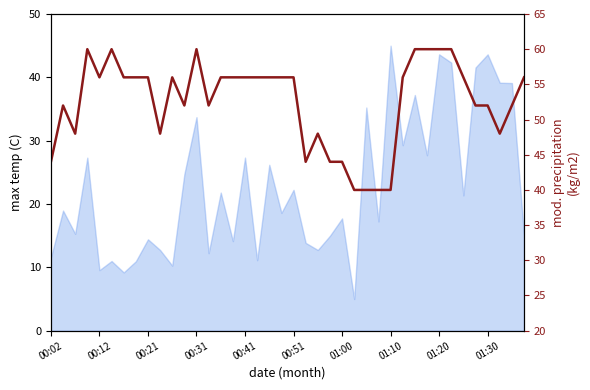

Reading left to right, extract all data points from this chart.

44	52	48	60	56	60	56	56	56	48	56	52	60	52	56	56	56	56	56	56	56	44	48	44	44	40	40	40	40	56	60	60	60	60	56	52	52	48	52	56